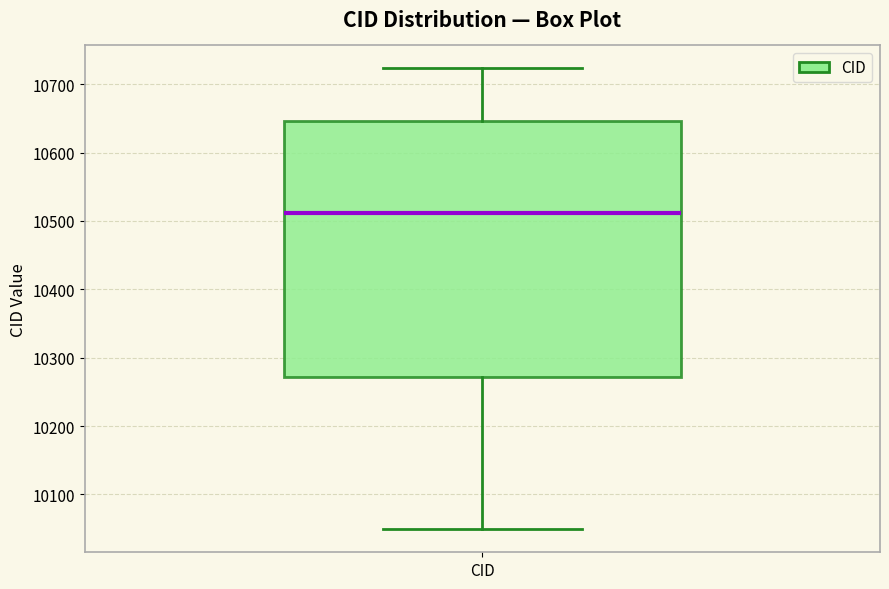

Read this box plot against the y-axis: the position of the median line, the range covered by the box, and the ends of both whiskers. The values are not printed on the chart, so give them approximately, as read against the axis.

median 10510, box 10270 to 10650, whiskers 10050 to 10720